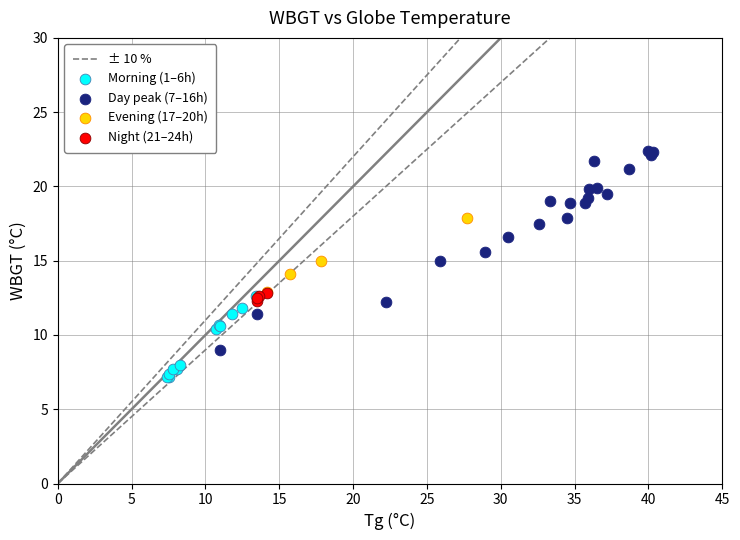

Which series reaches the maximum Y coordinate?

Day peak (7–16h)